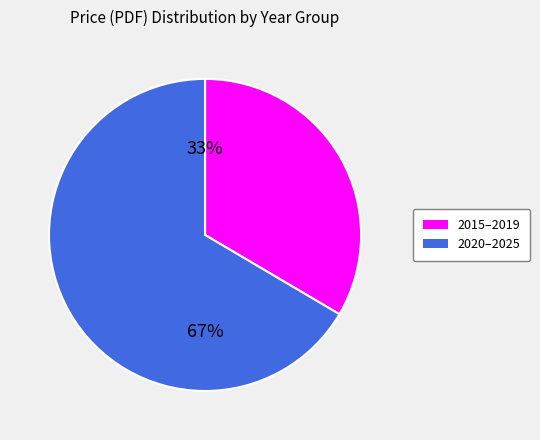

Is there any slice that represents more than half of the pie?

Yes